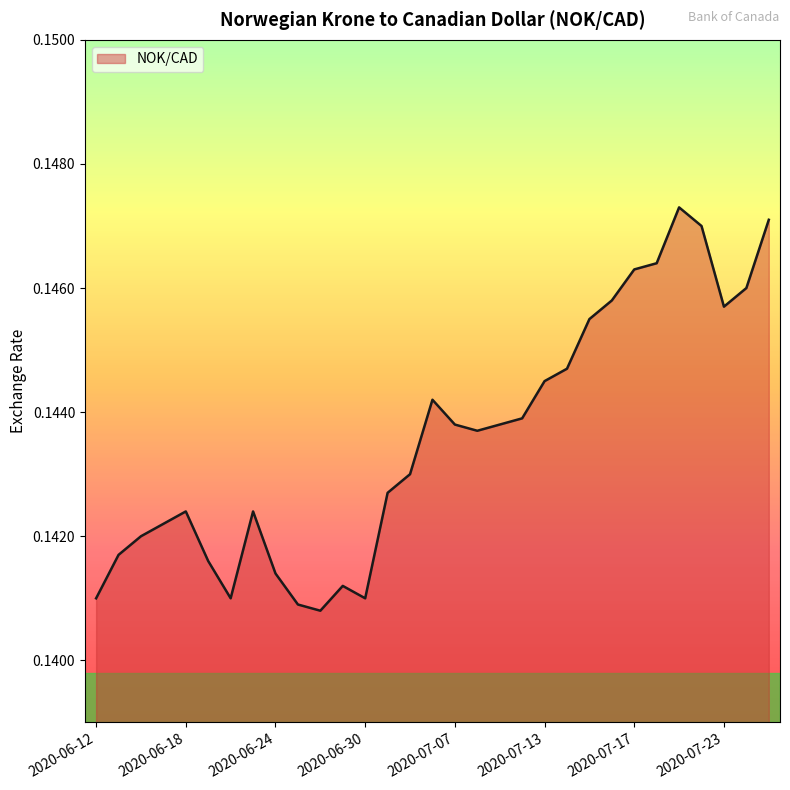

The value at 2020-07-23 is 0.0. True or false?

False